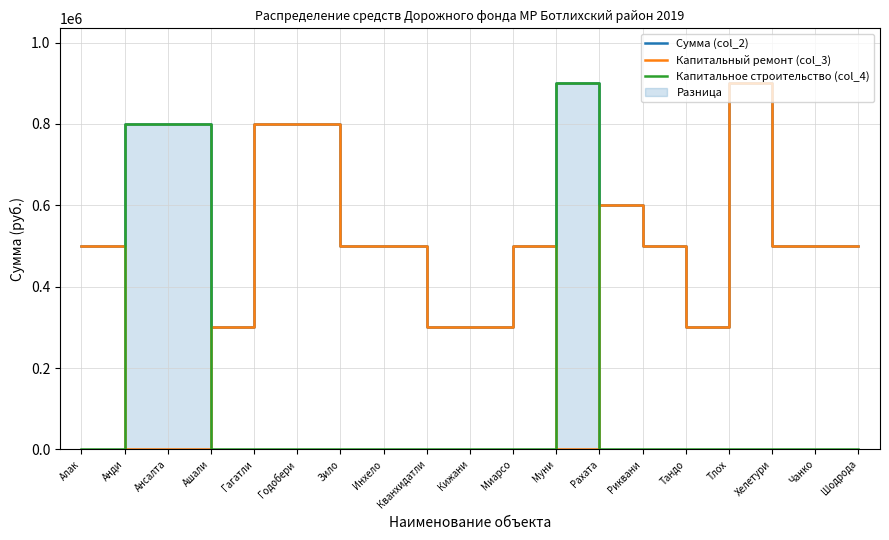

Rank the series by their maximum value, from lowest to highest.

Сумма (col_2), Капитальный ремонт (col_3), Капитальное строительство (col_4)